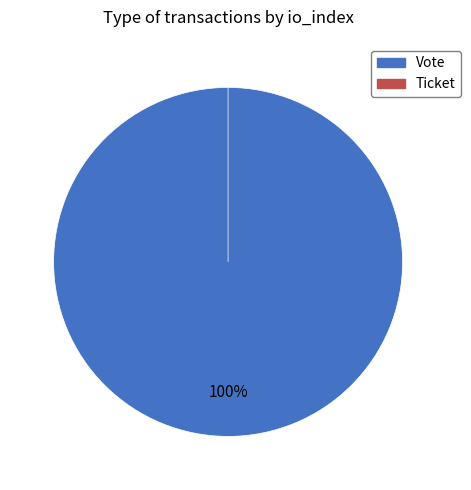

How many slices are in this pie chart?

2